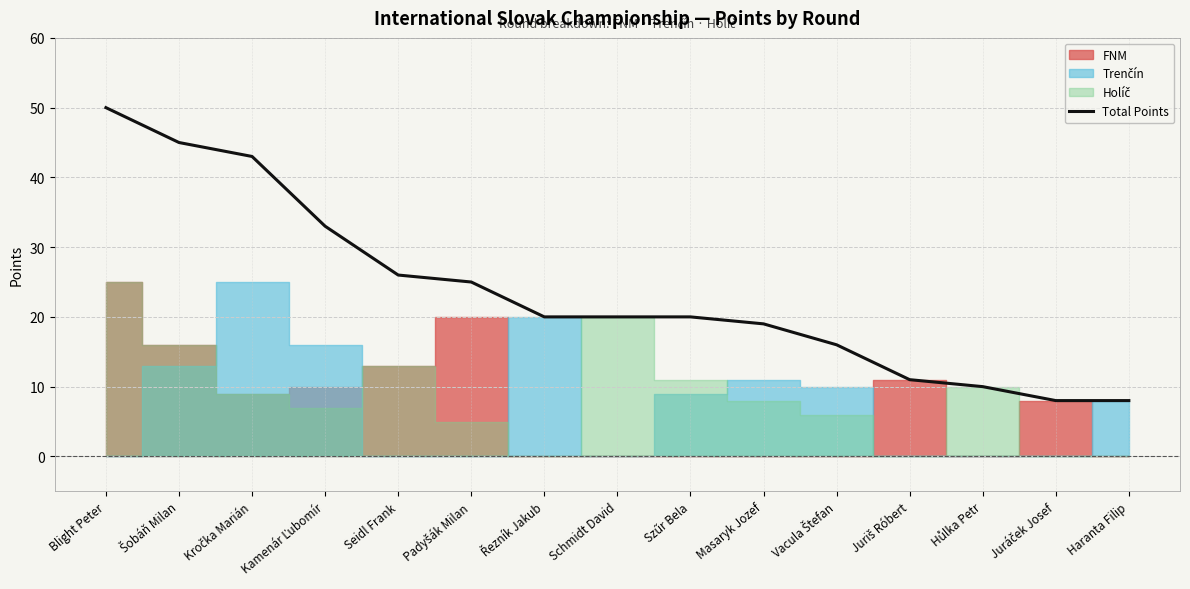

How many values are below 20?

6